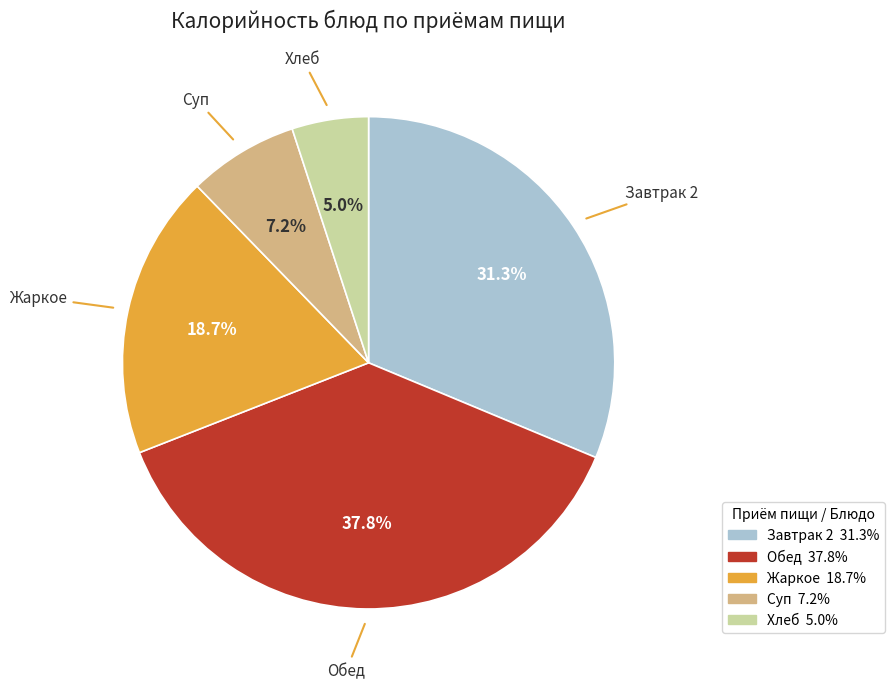

Rank the categories by value from highest to lowest.

Обед, Завтрак 2, Жаркое, Суп, Хлеб